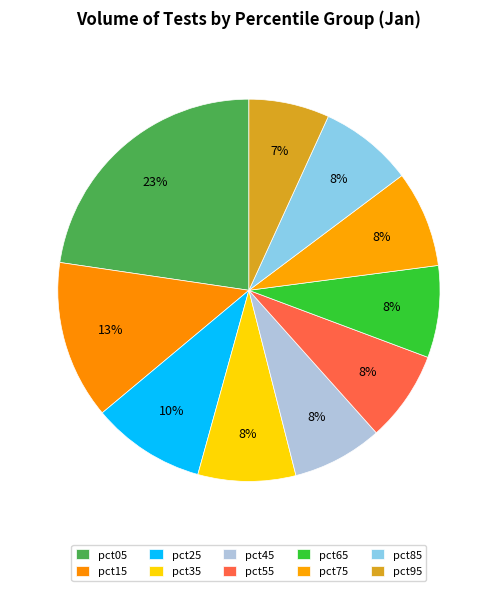

To the nearest percent, what is the combined percentage of pct65 and pct95?

15%